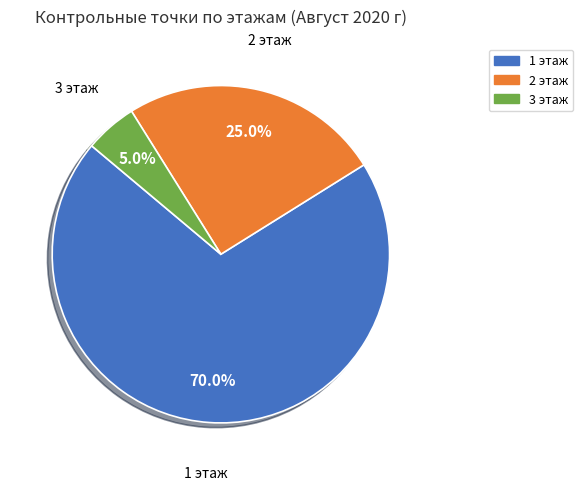

What percentage is the 1 этаж slice, to the nearest percent?

70%